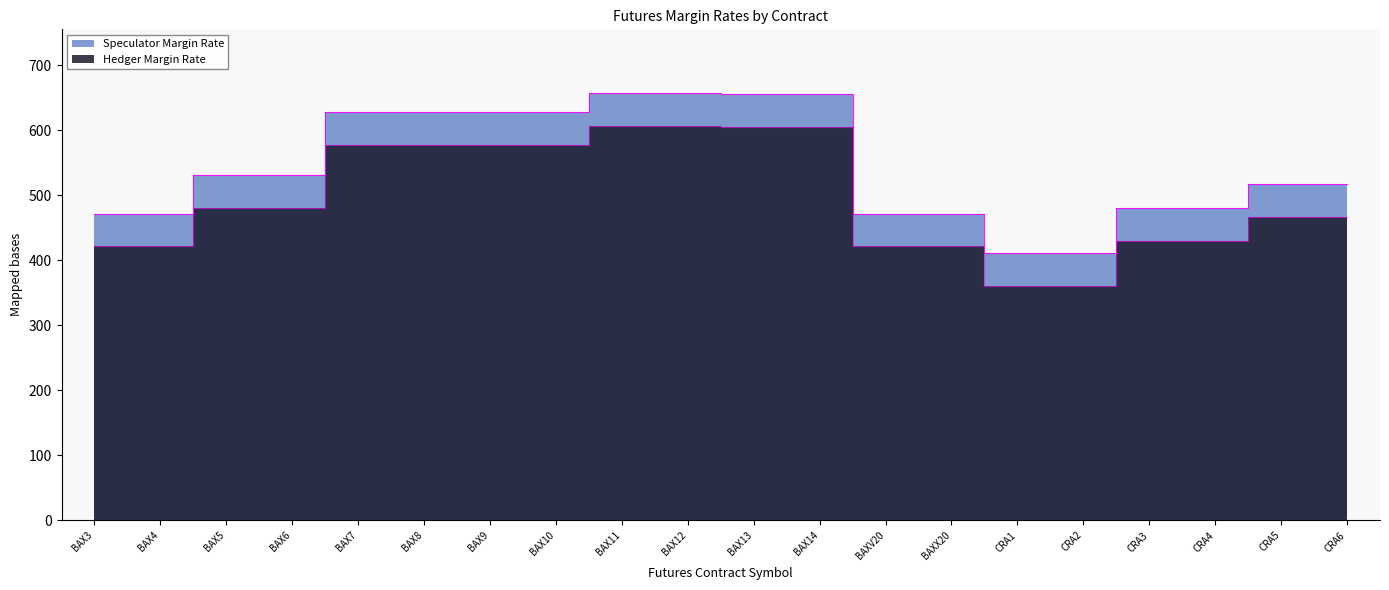

Where does the Hedger Margin Rate series first go above 481?

BAX7